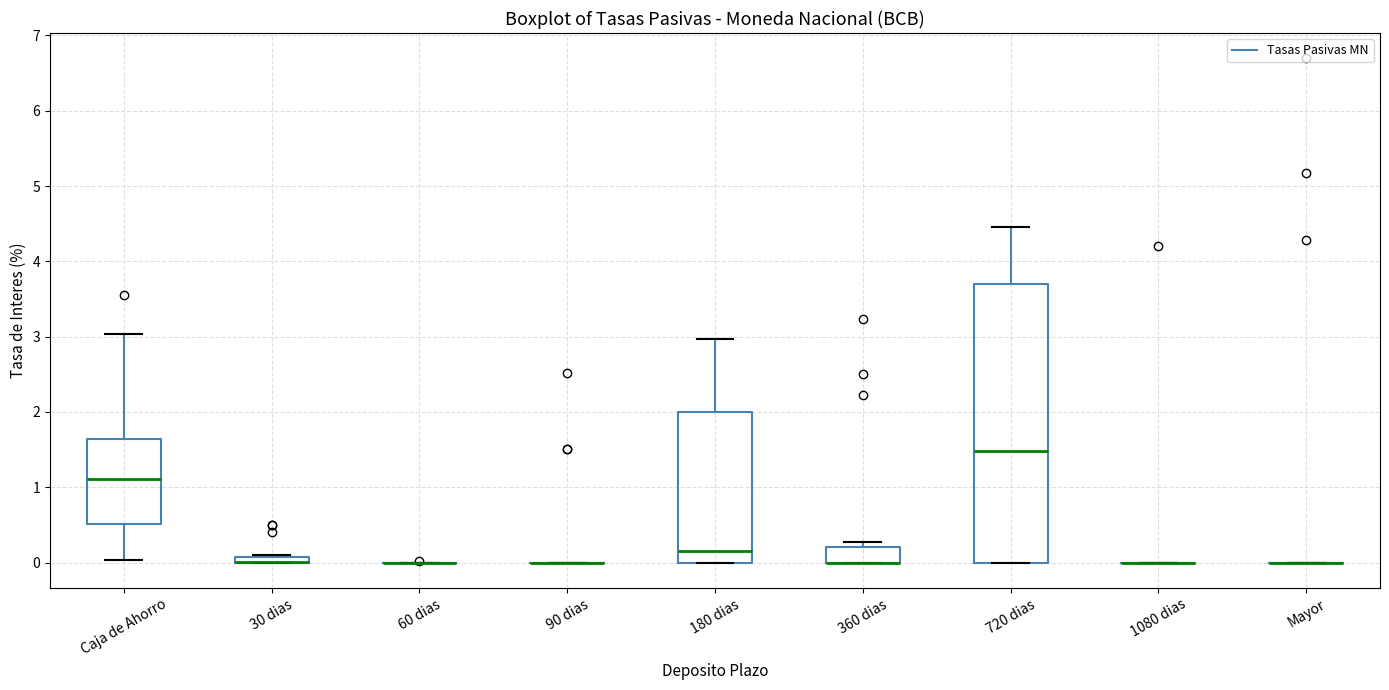

Comparing the boxes themselves (not the whiskers), which one is the tallest?

720 dias